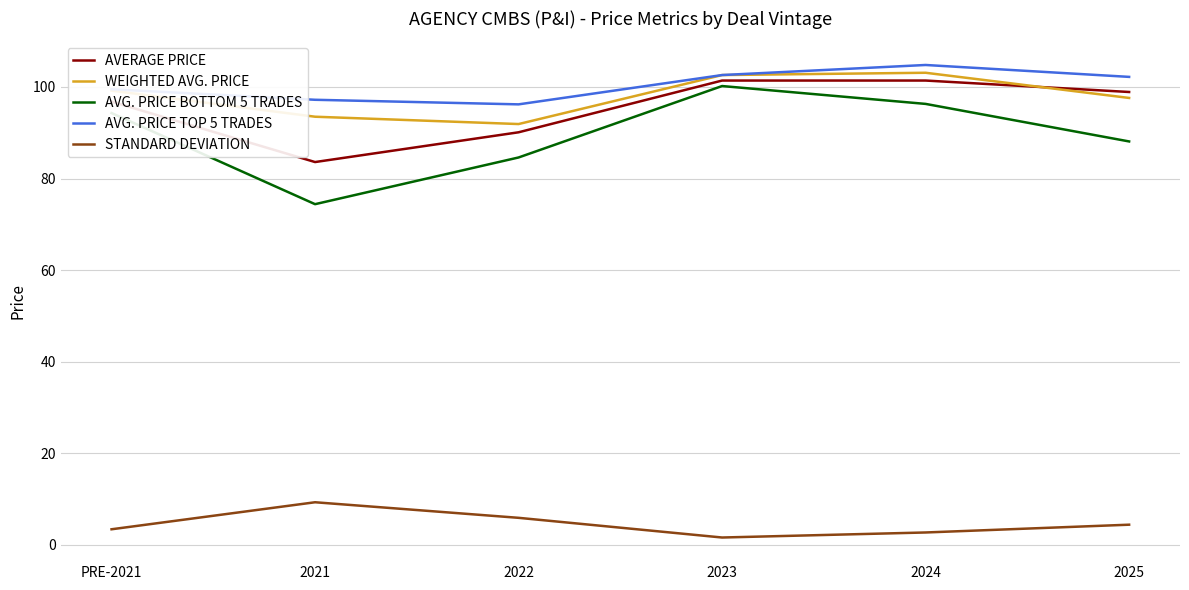

What is the highest value of the AVG. PRICE BOTTOM 5 TRADES series?

100.2